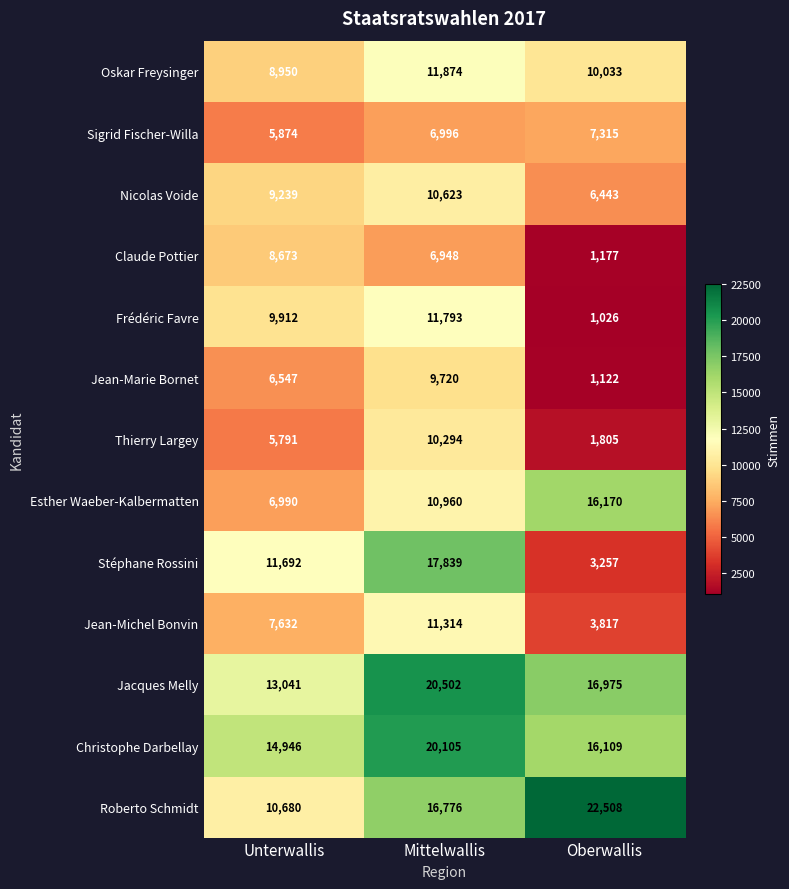

Which series has the widest spread of values?

Stéphane Rossini